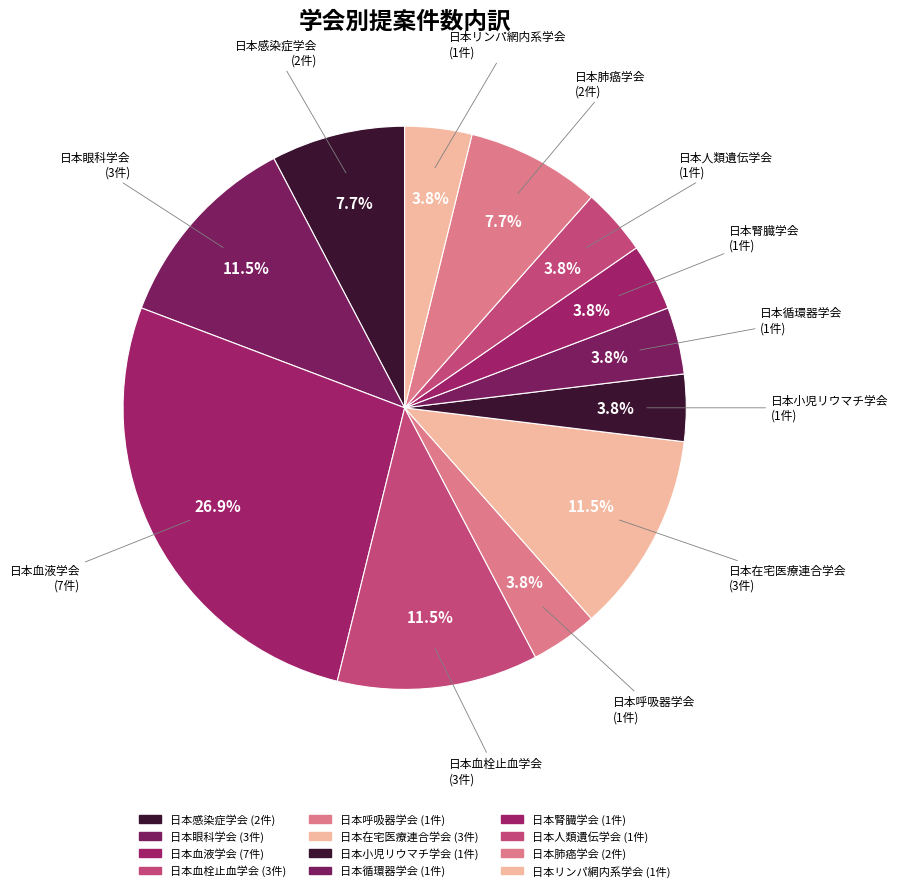

How many slices are in this pie chart?

12